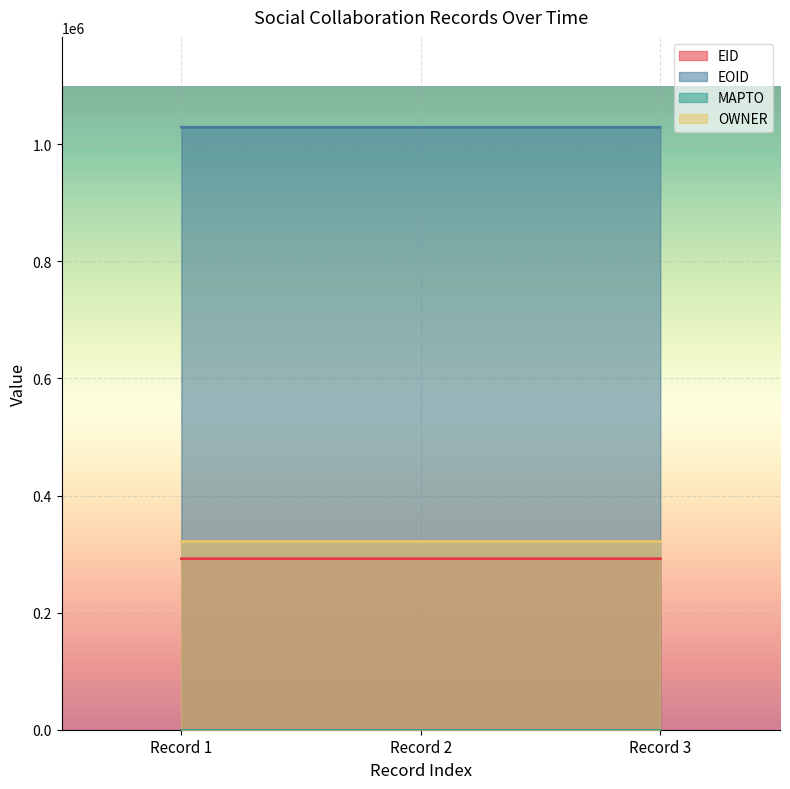

Is the value of EID at Record 2 greater than the value of EOID at Record 3?

No